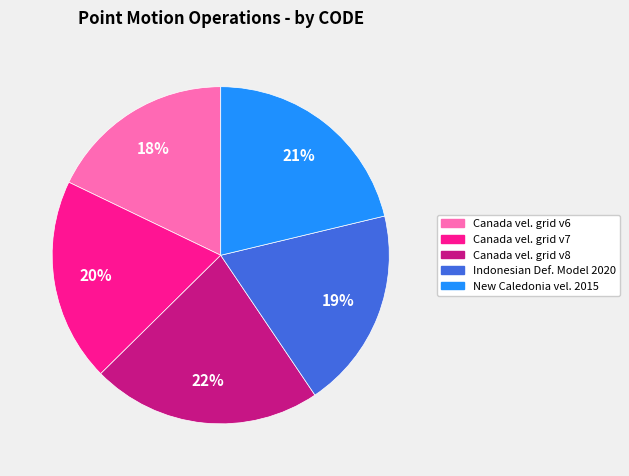

To the nearest percent, what is the difference between the largest and smallest slice percentages?

4%